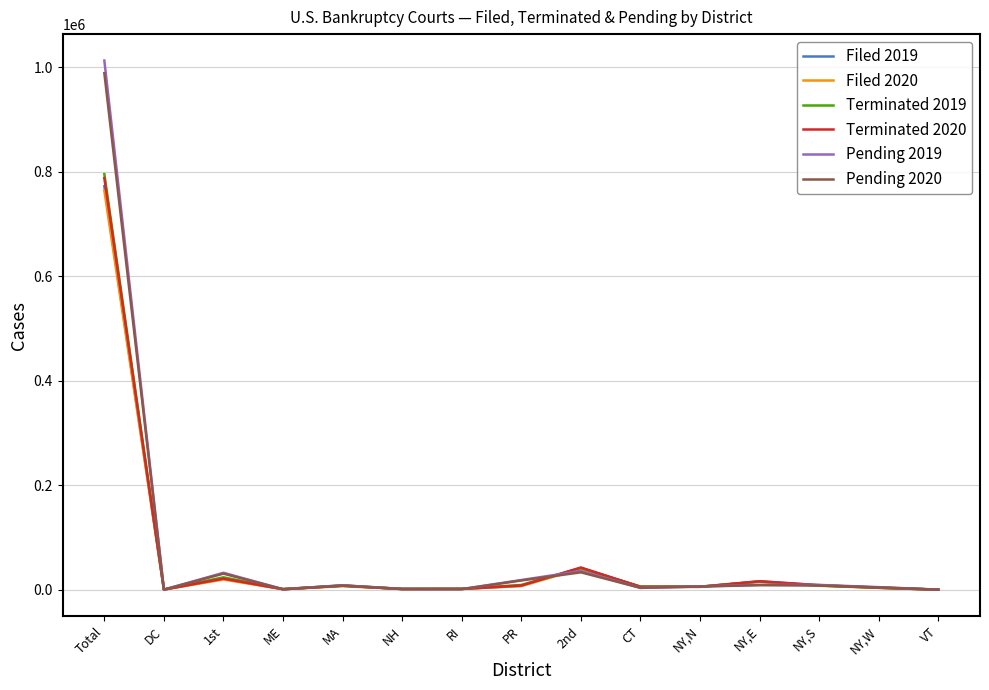

Where does the Terminated 2020 series first go above 6232?

Total